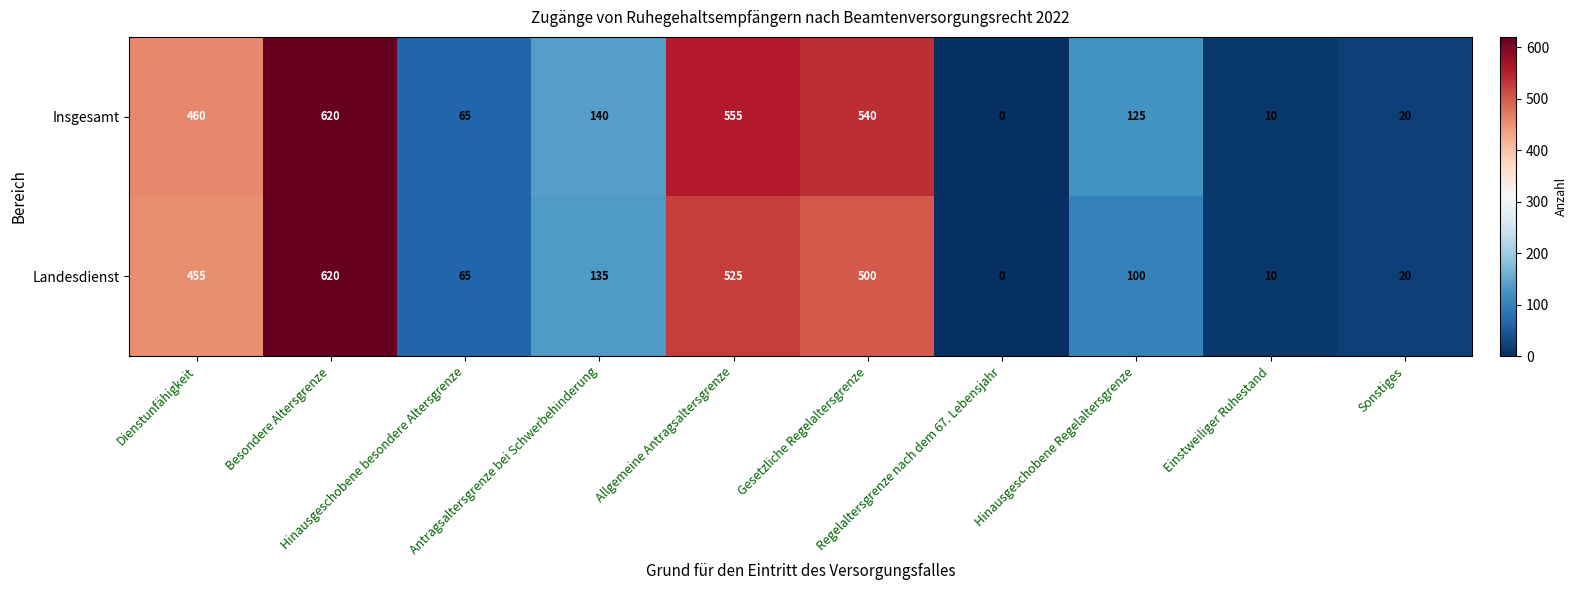

What is the difference between the second highest and second lowest values in the Landesdienst series?

515